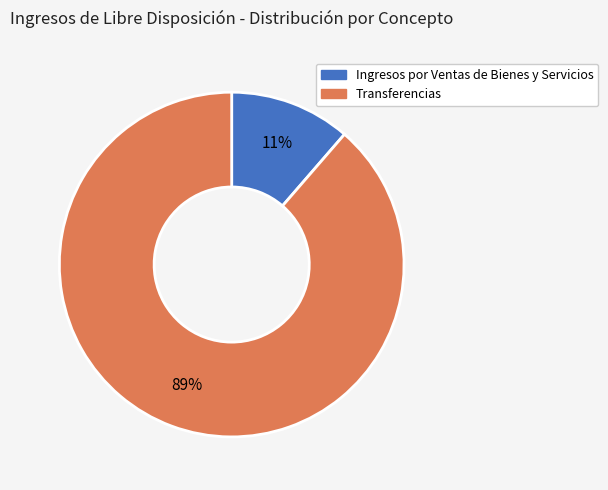

The Ingresos por Ventas de Bienes y Servicios slice represents 16% of the pie. True or false?

False